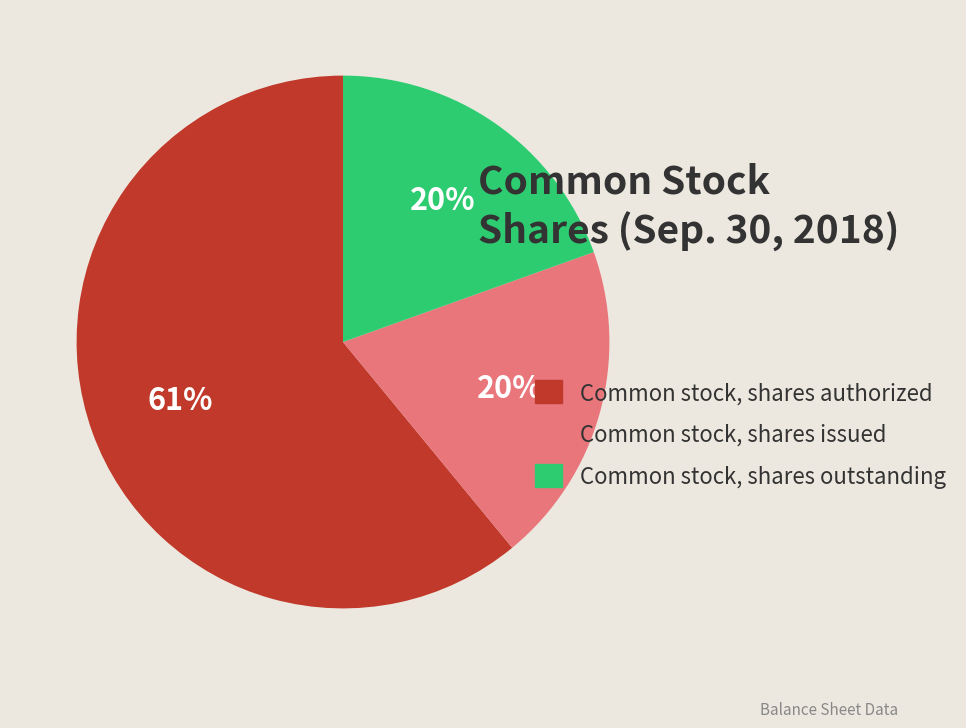

What is the majority slice?

Common stock, shares authorized